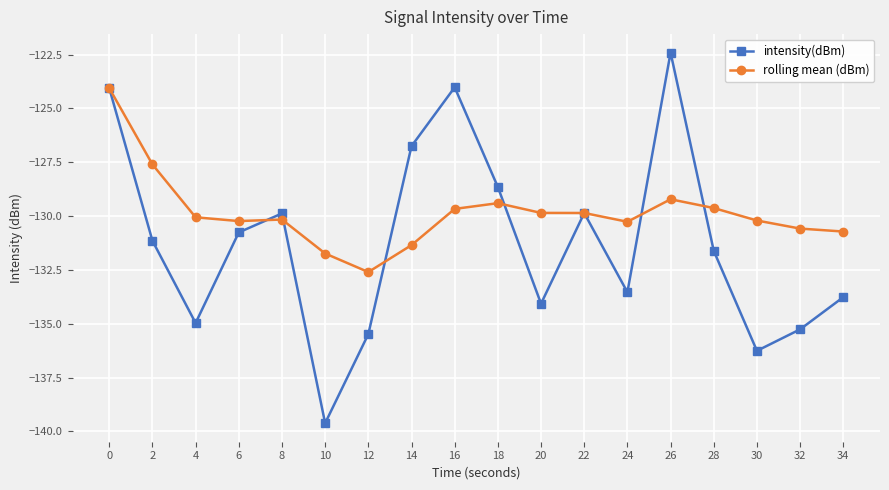

Read the rolling mean (dBm) value at 34.

-130.7